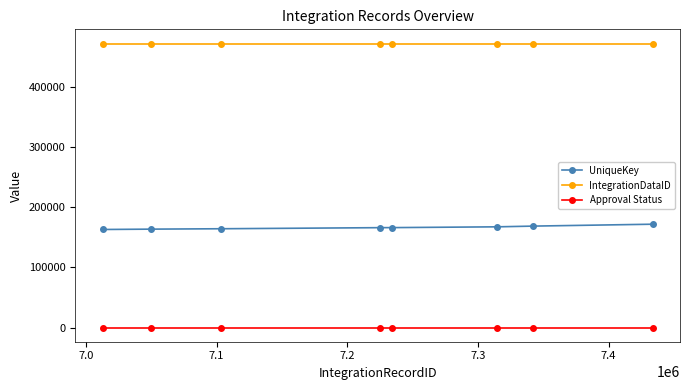

What is the average value of the Approval Status series?

2